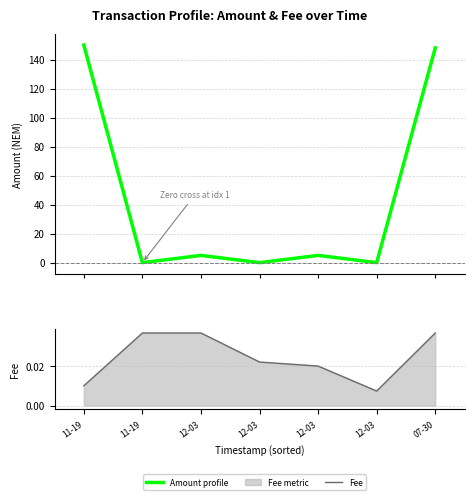

True or false: Amount profile and Fee cross at least once.

True